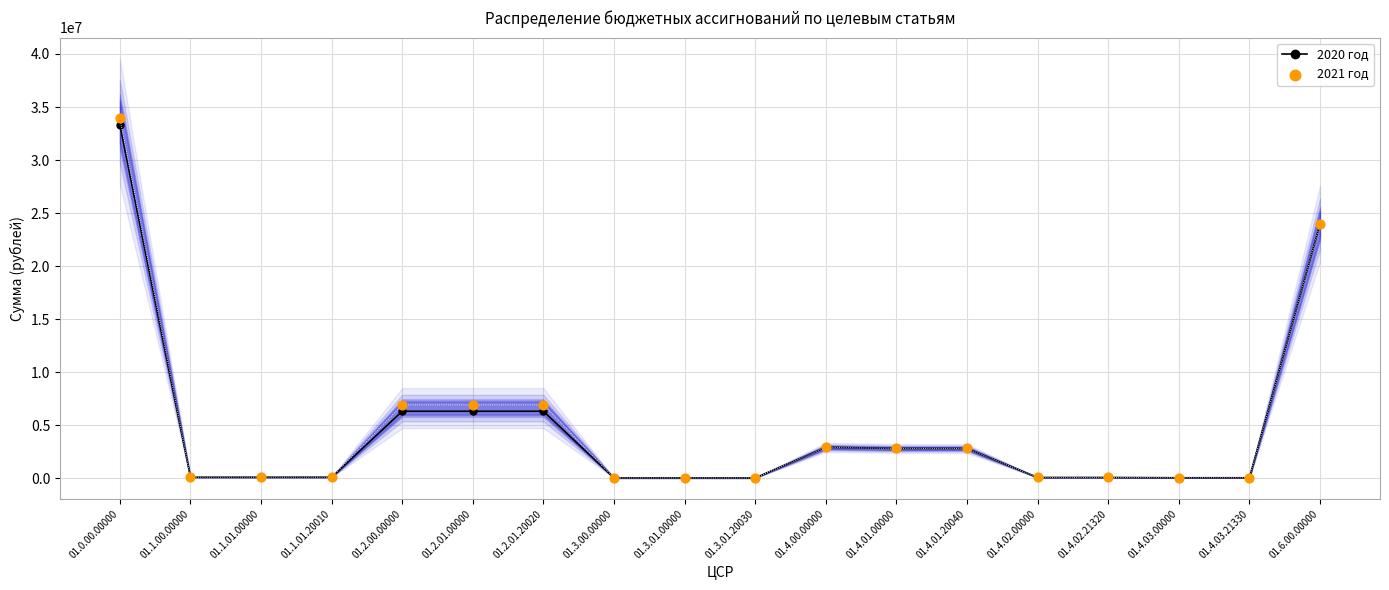

At how many categories does at least one series exceed 753311?

8